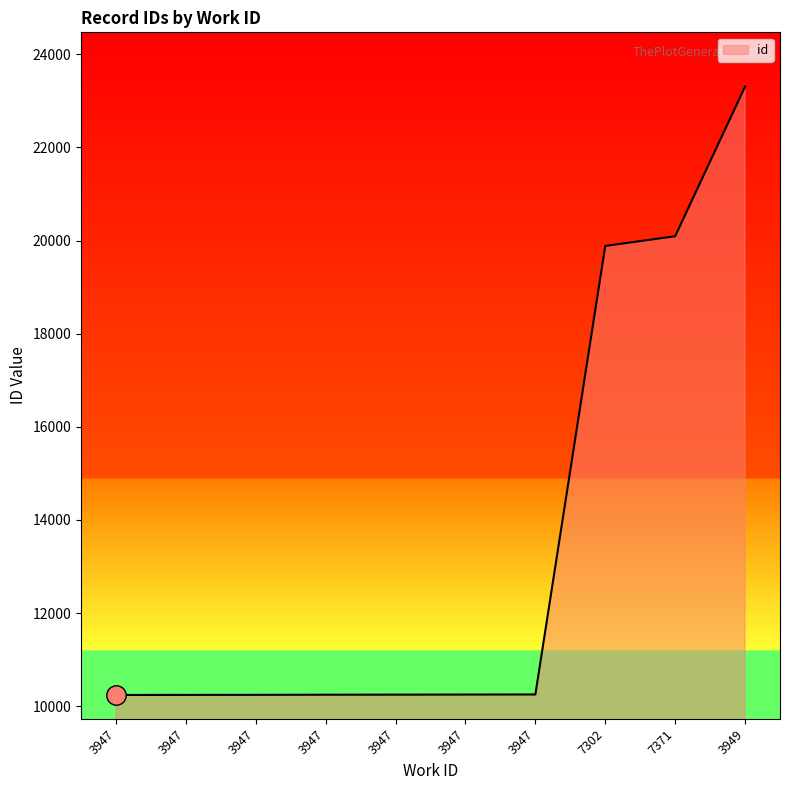

Is this an area chart (filled region under the line)?

Yes